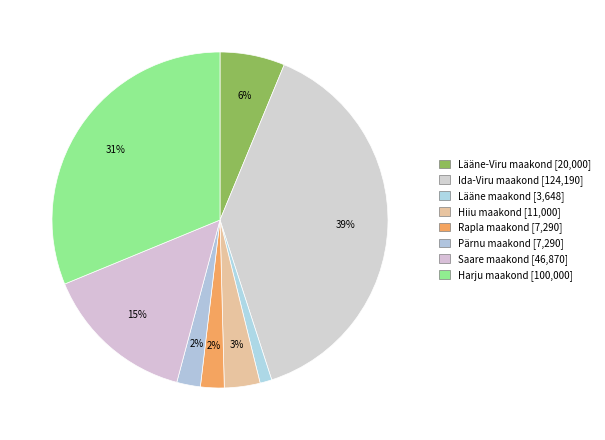

True or false: Hiiu maakond accounts for 3% of the total.

True